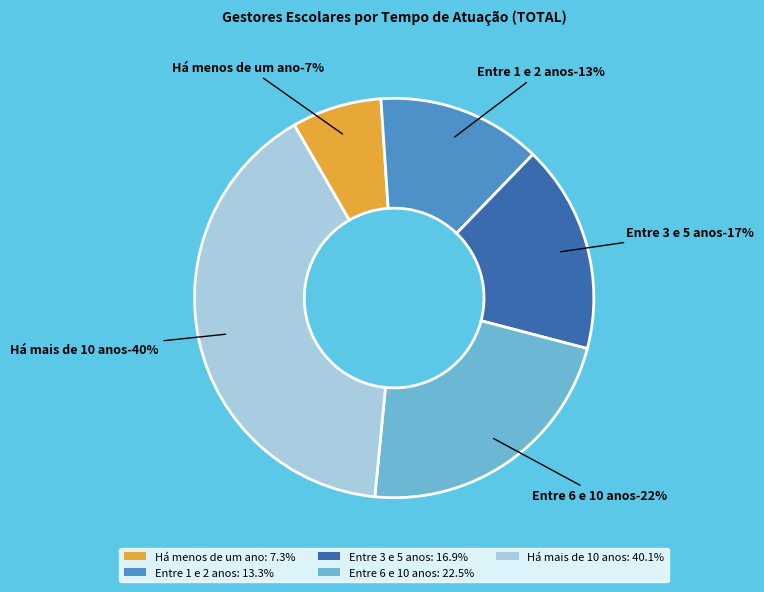

To the nearest percent, what is the difference between the largest and smallest slice percentages?

33%